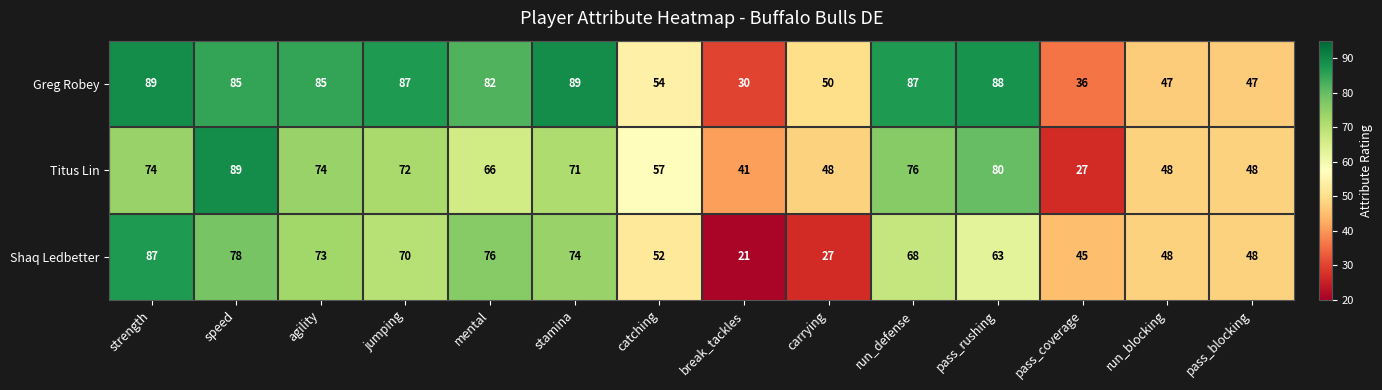

Which series has the largest total across all categories?

Greg Robey